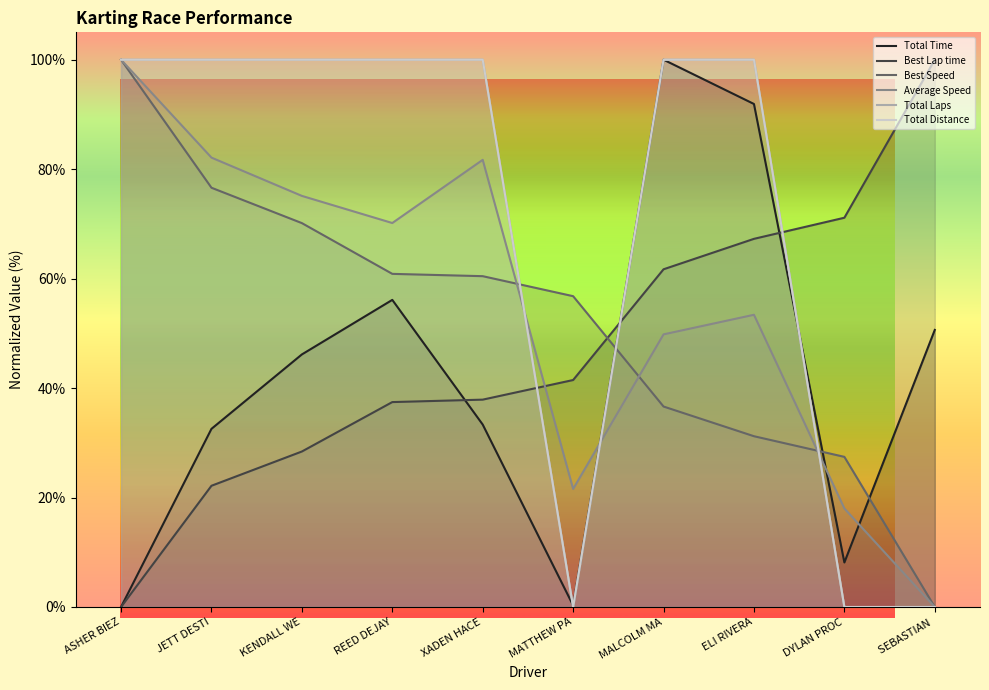

True or false: Average Speed has a value of 75.1 at KENDALL WE.

True